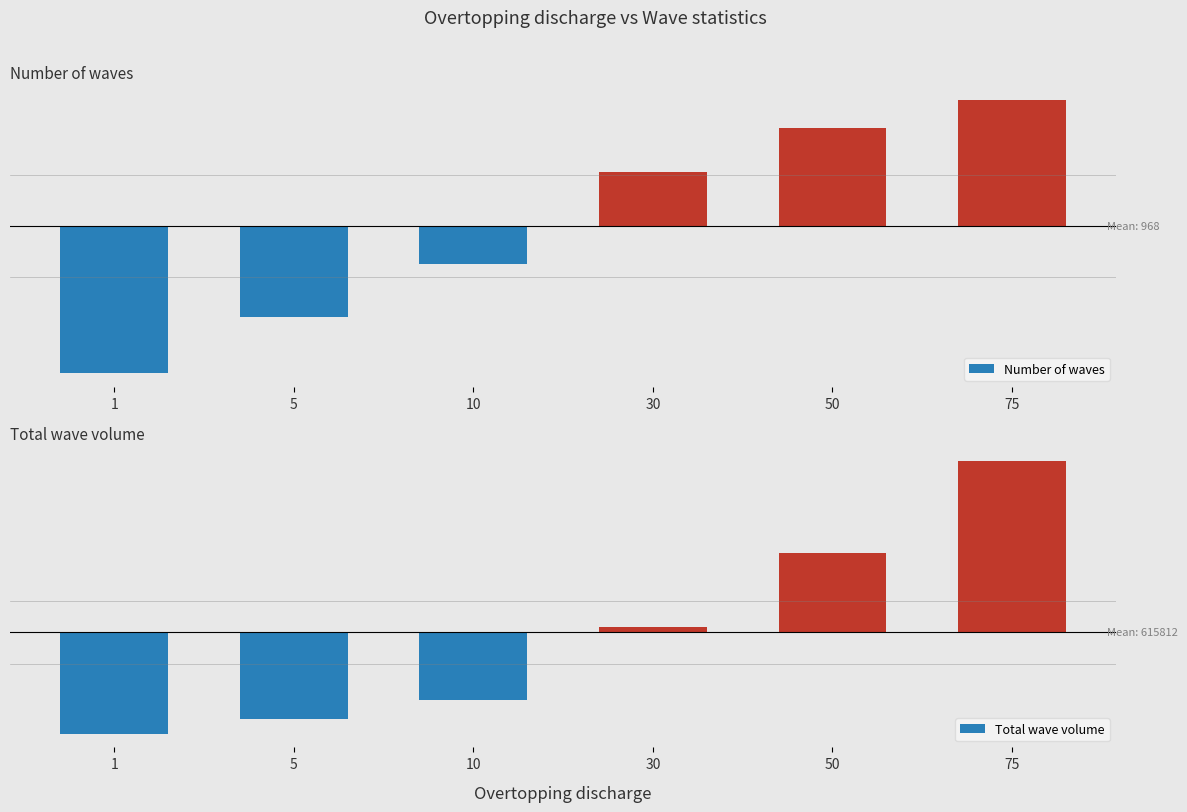

How many values in the Total wave volume series are below 31963?

3